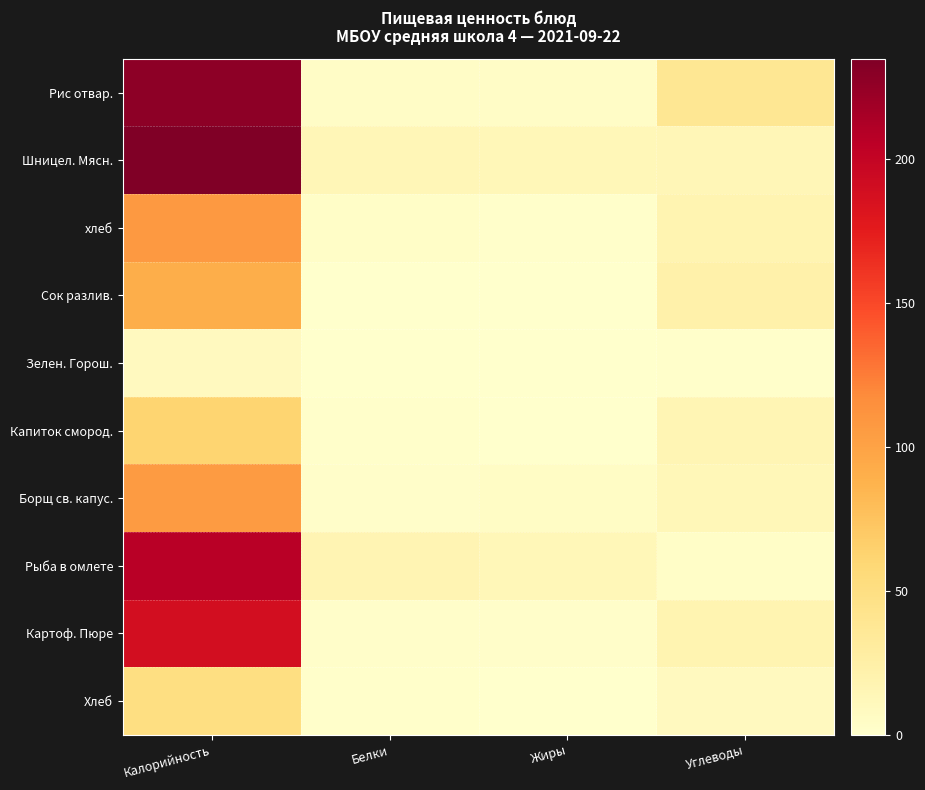

Reading right to left, list all the values displayed in this chart.

Рис отвар.: Углеводы=38.5	Жиры=4.2	Белки=3.8	Калорийность=228.0
Шницел. Мясн.: Углеводы=14.4	Жиры=13.0	Белки=14.3	Калорийность=234.9
хлеб: Углеводы=18.3	Жиры=1.4	Белки=3.7	Калорийность=107.5
Сок разлив.: Углеводы=22.8	Жиры=0.0	Белки=0.0	Калорийность=91.2
Зелен. Горош.: Углеводы=1.5	Жиры=0.0	Белки=0.8	Калорийность=8.8
Капиток смород.: Углеводы=15.7	Жиры=0.0	Белки=1.2	Калорийность=62.1
Борщ св. капус.: Углеводы=13.1	Жиры=5.2	Белки=2.0	Калорийность=106.0
Рыба в омлете: Углеводы=3.6	Жиры=13.5	Белки=16.7	Калорийность=207.0
Картоф. Пюре: Углеводы=18.1	Жиры=2.7	Белки=2.6	Калорийность=189.0
Хлеб: Углеводы=8.5	Жиры=0.7	Белки=1.7	Калорийность=50.0